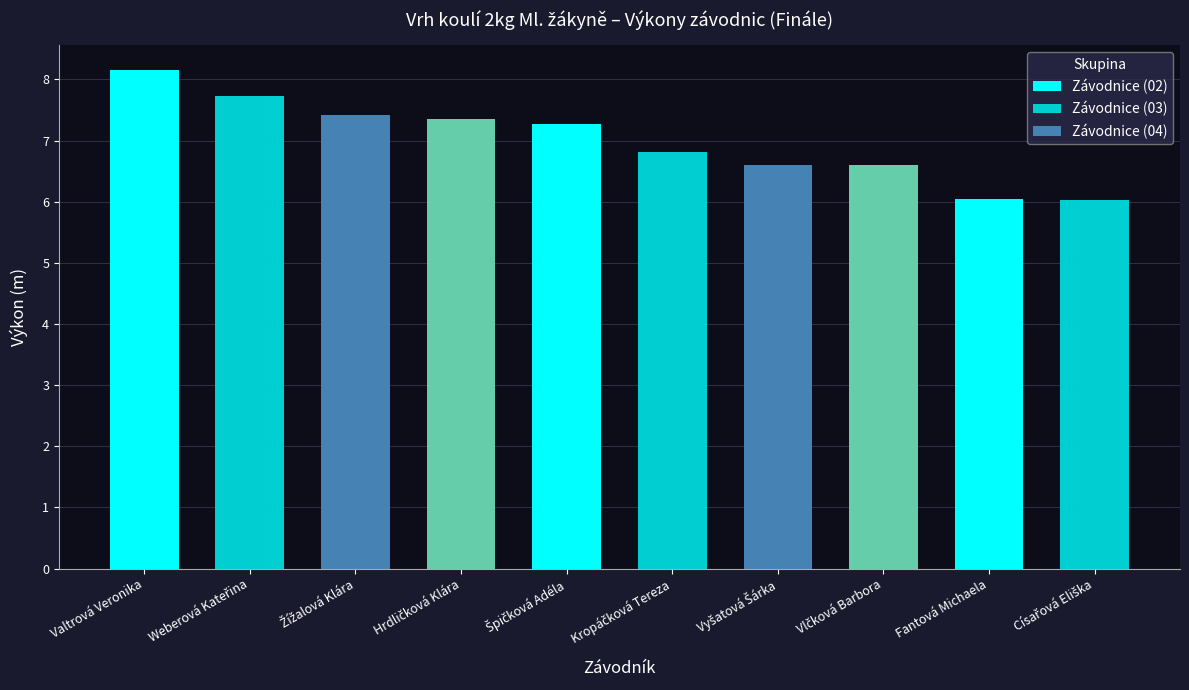

True or false: the data shows 6.0 at Fantová Michaela.

True